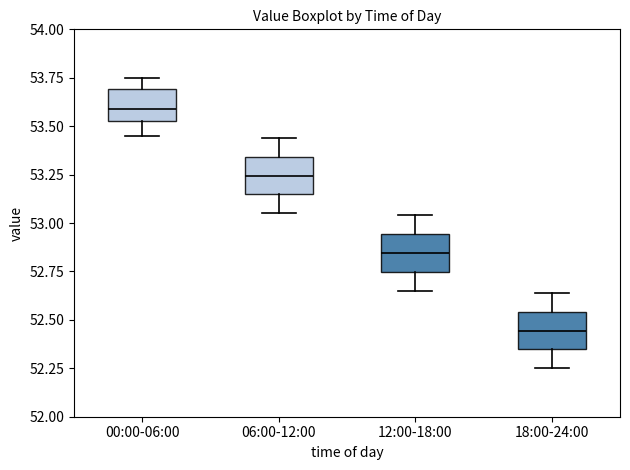

Reading left to right, read every box against the y-axis: the position of its median line, the range the box covers, and the ends of its whiskers. The values are not printed on the chart, so give them approximately, as read against the axis.

00:00-06:00: median 53.60, box 53.55 to 53.70, whiskers 53.45 to 53.75
06:00-12:00: median 53.25, box 53.15 to 53.35, whiskers 53.05 to 53.45
12:00-18:00: median 52.85, box 52.75 to 52.95, whiskers 52.65 to 53.05
18:00-24:00: median 52.45, box 52.35 to 52.55, whiskers 52.25 to 52.65